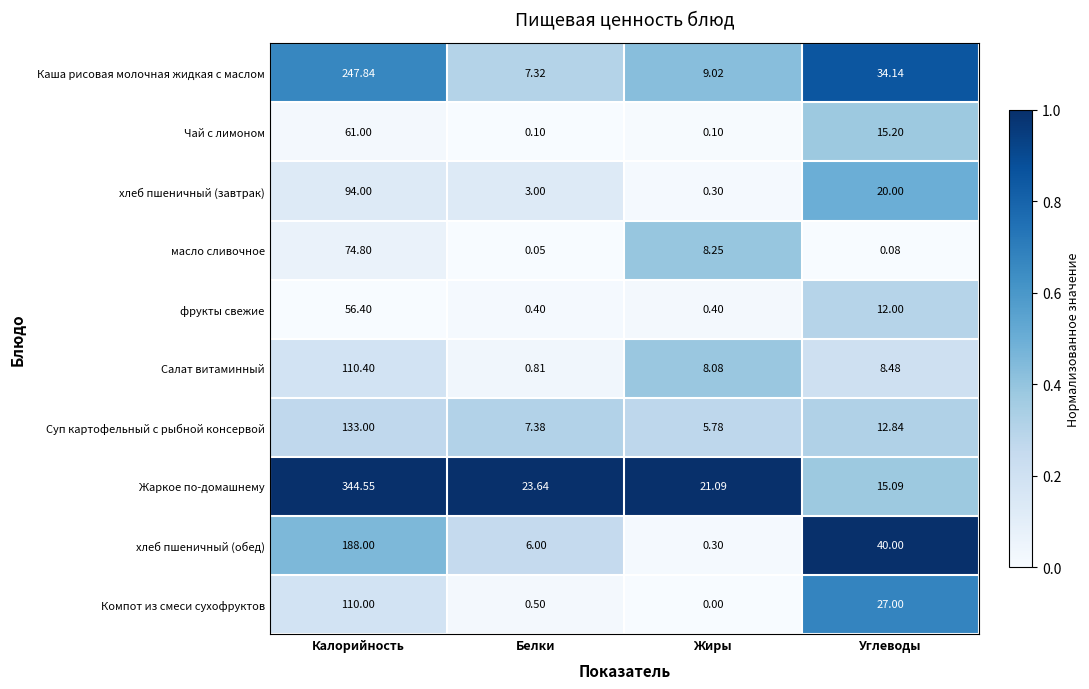

What is the maximum value shown in the chart?

344.6